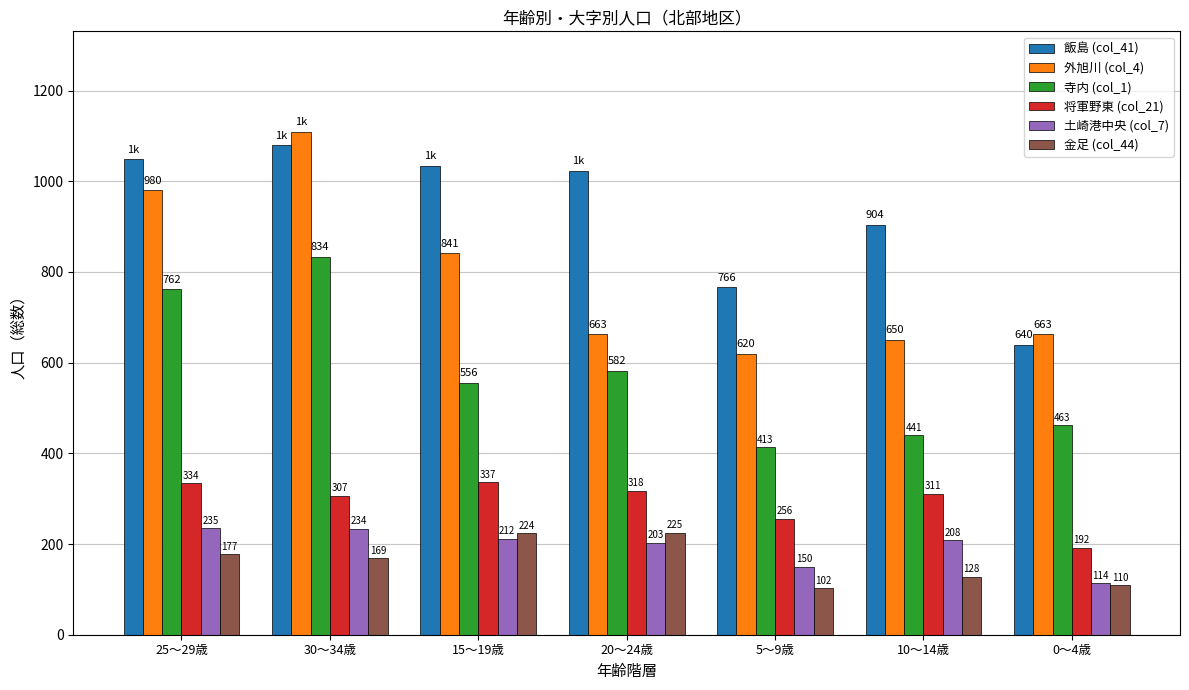

Is the value of 寺内 (col_1) at 25～29歳 greater than the value of 外旭川 (col_4) at 5～9歳?

Yes